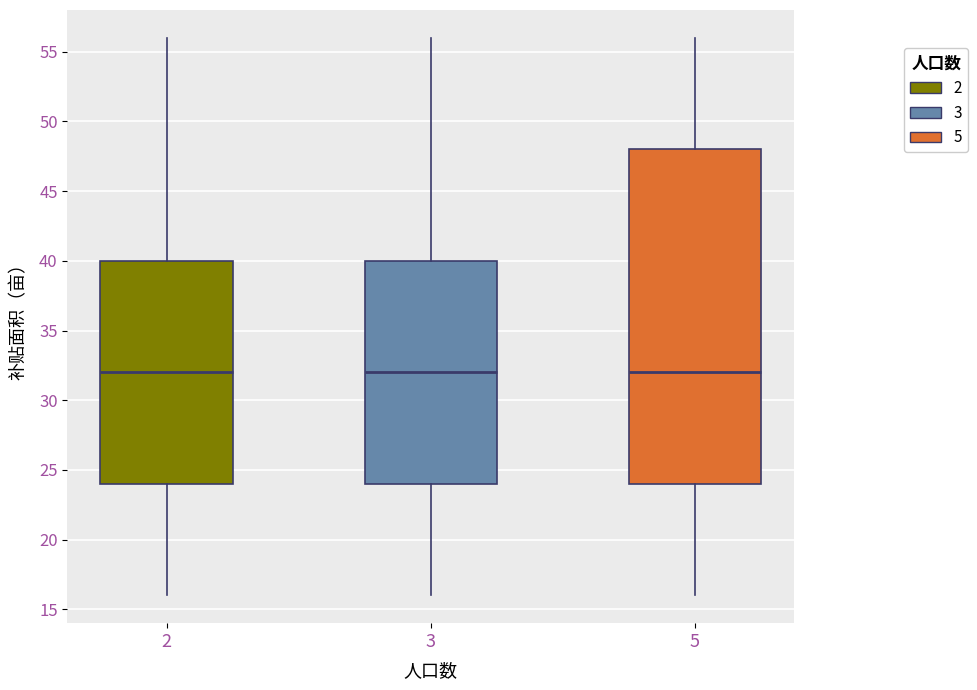

Where does the upper whisker of the box at x = 2 end on the y-axis? The values are not printed on the chart, so give them approximately, as read against the axis.

56